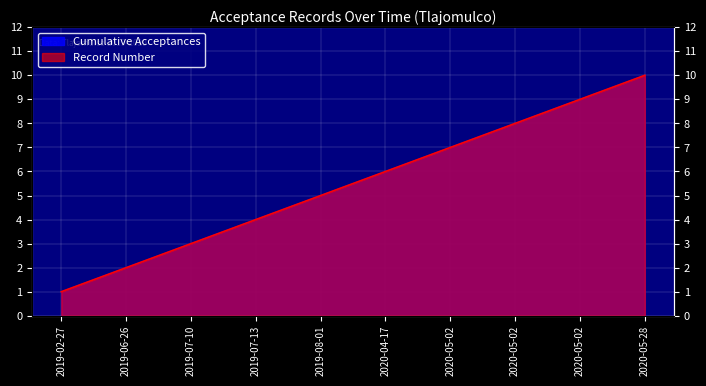

True or false: Cumulative Acceptances has a value of 6 at 2020-04-17.

True